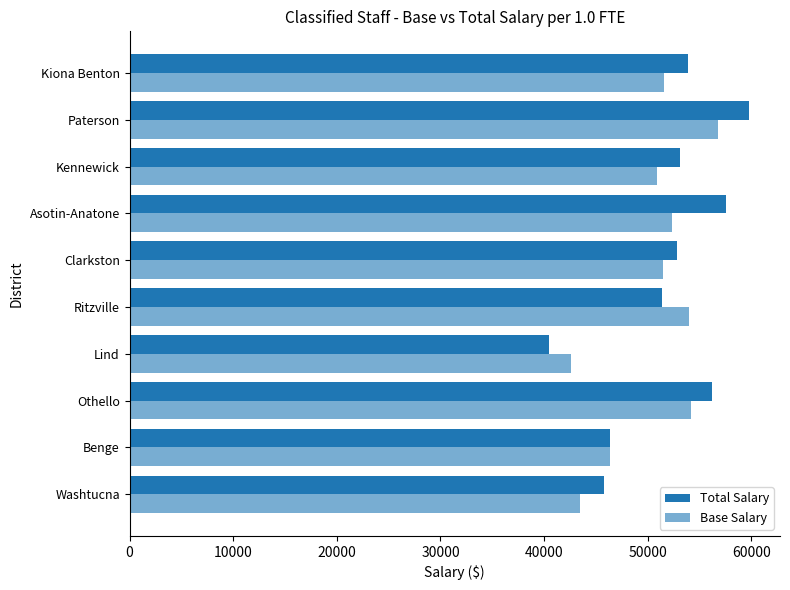

How many series are shown in this chart?

2